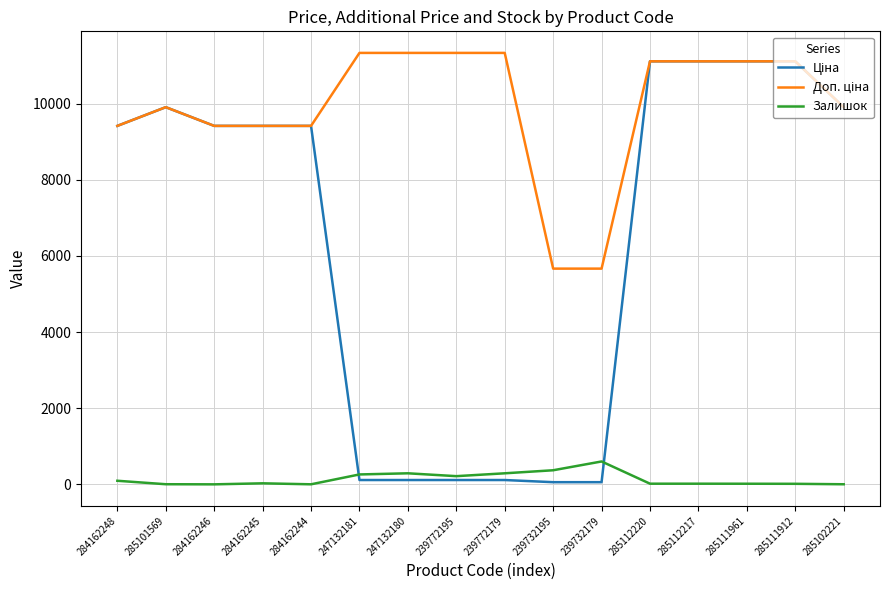

What is the maximum value shown in the chart?

11334.0